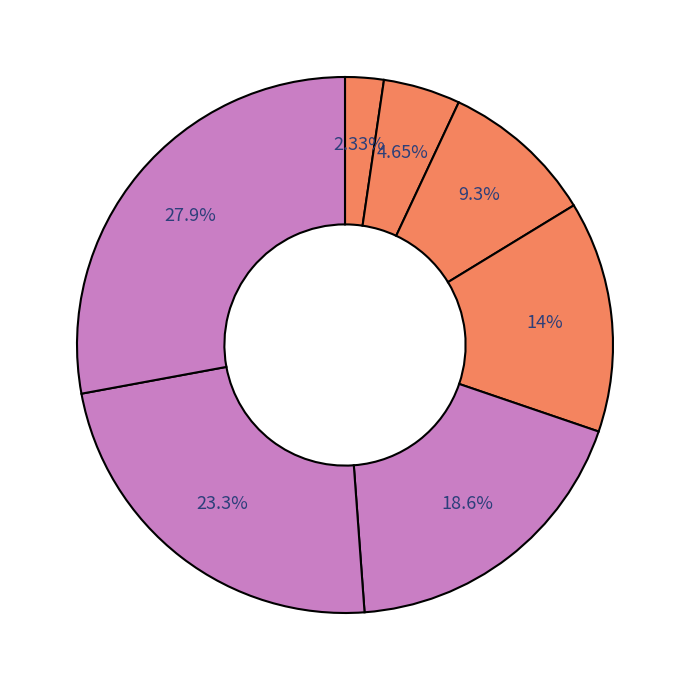

To the nearest percent, what is the difference between the largest and smallest slice percentages?

26%